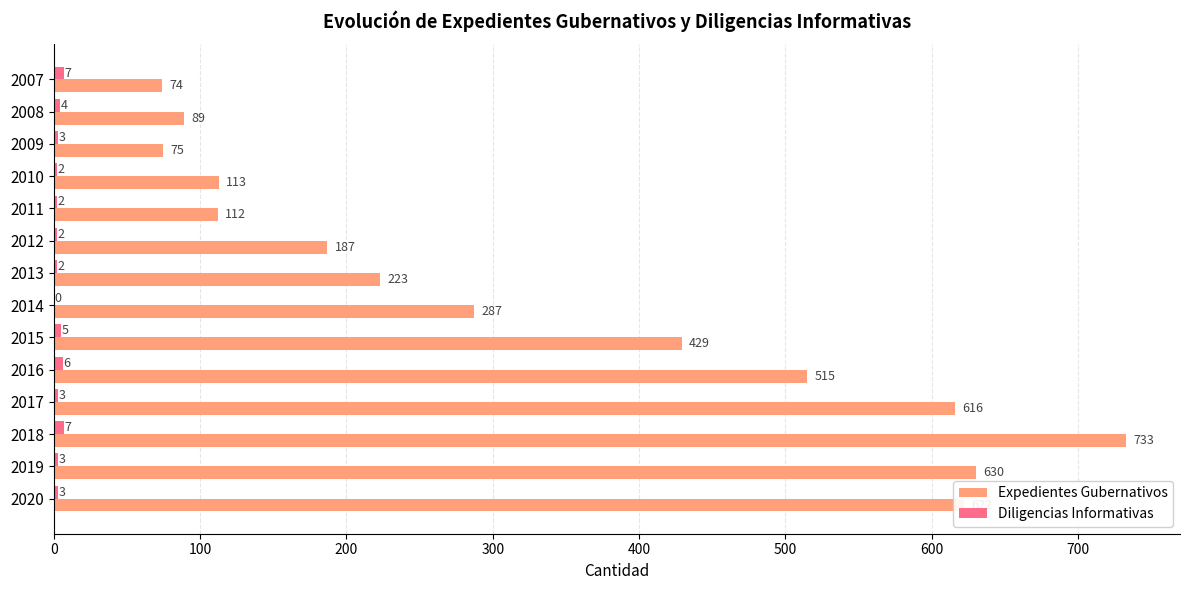

What value does the Expedientes Gubernativos series have at 2011, to the nearest 10?

110